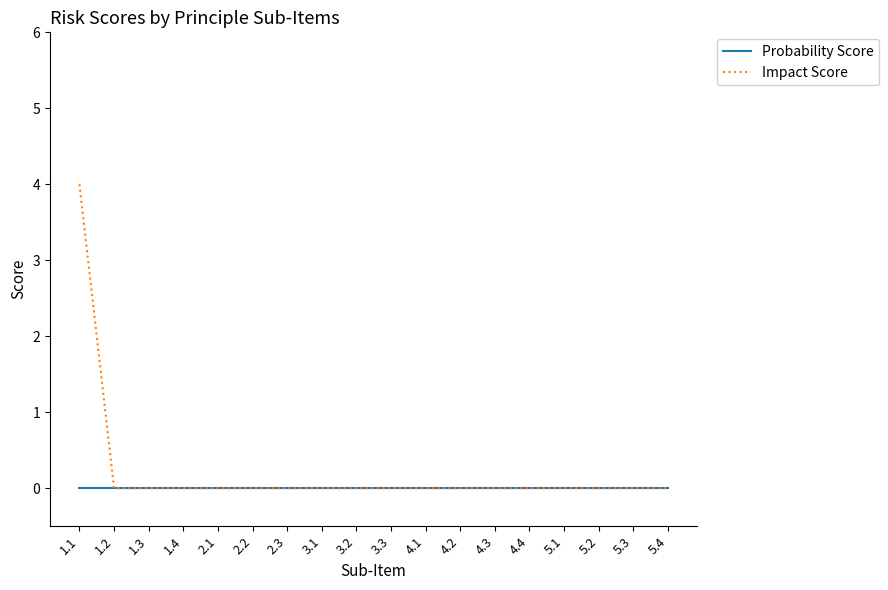

What is the sum of all Impact Score values?

4